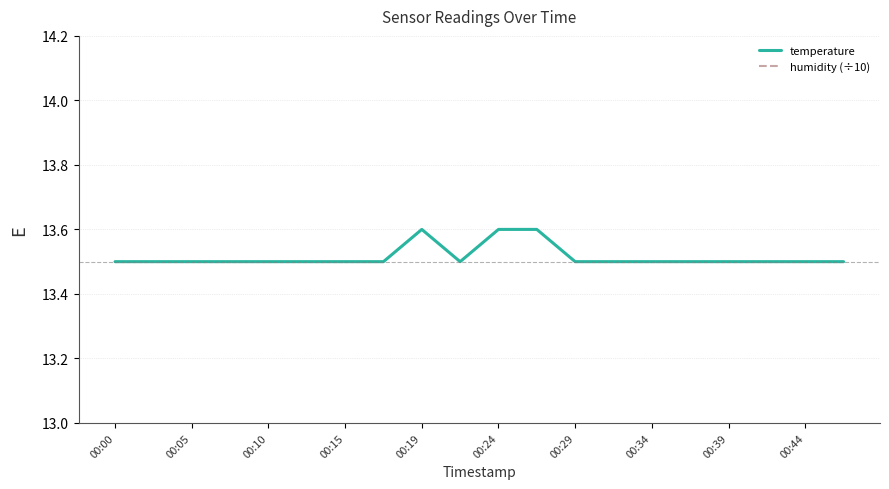

What is the minimum value for temperature?

13.5